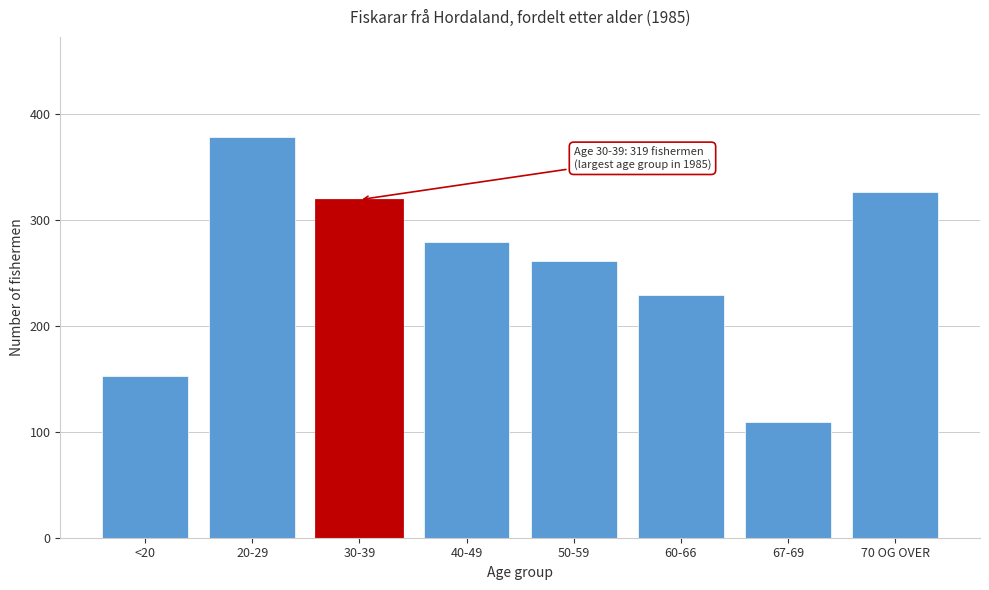

Reading left to right, list all the values displayed in this chart.

153	378	319	279	261	229	109	326